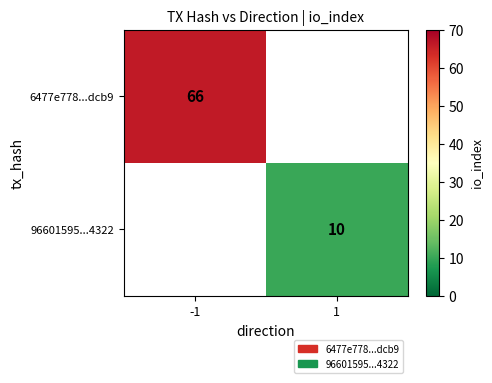

The value of 96601595...4322 at 1 is 10. True or false?

True